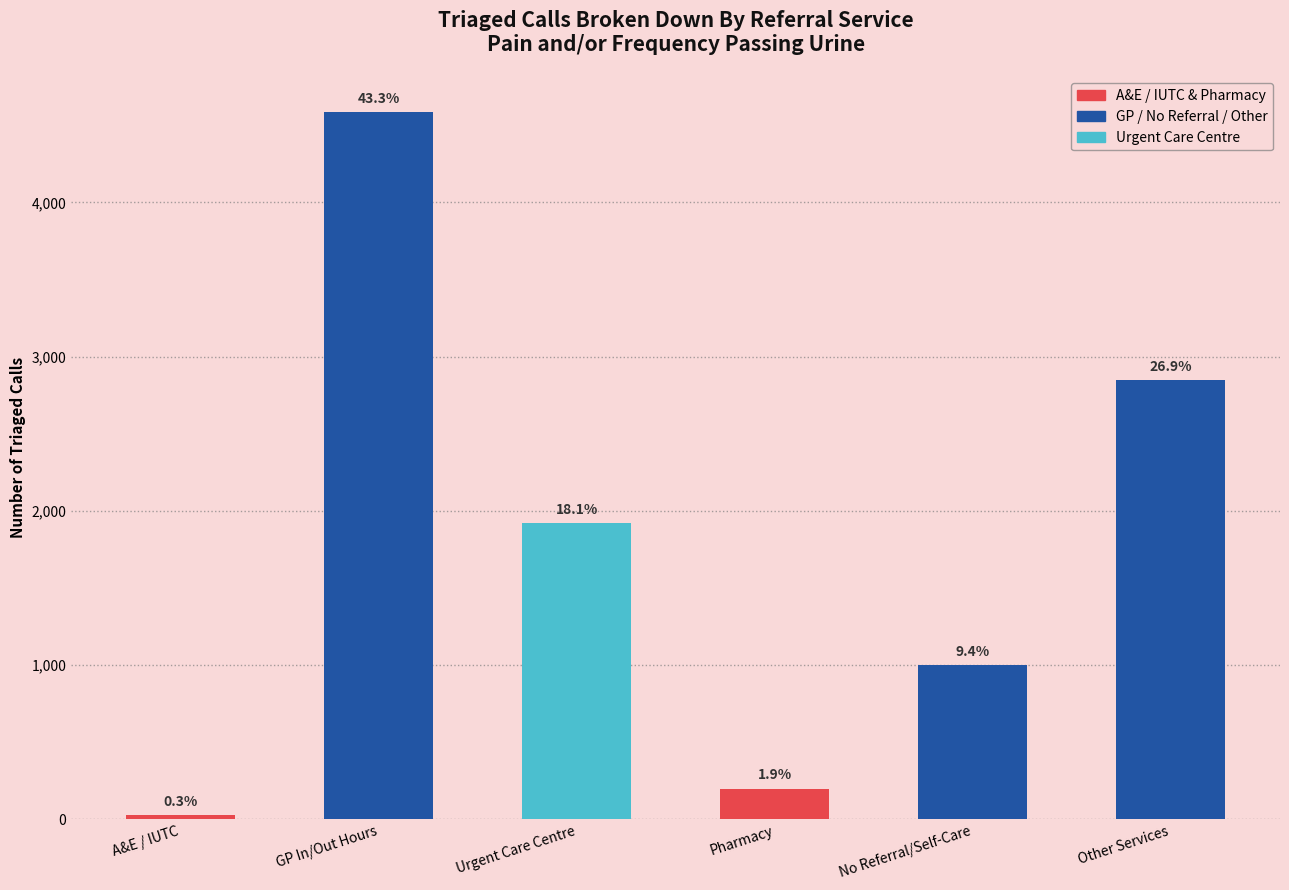

List the labels in order of value, largest first.

GP In/Out Hours, Other Services, Urgent Care Centre, No Referral/Self-Care, Pharmacy, A&E / IUTC